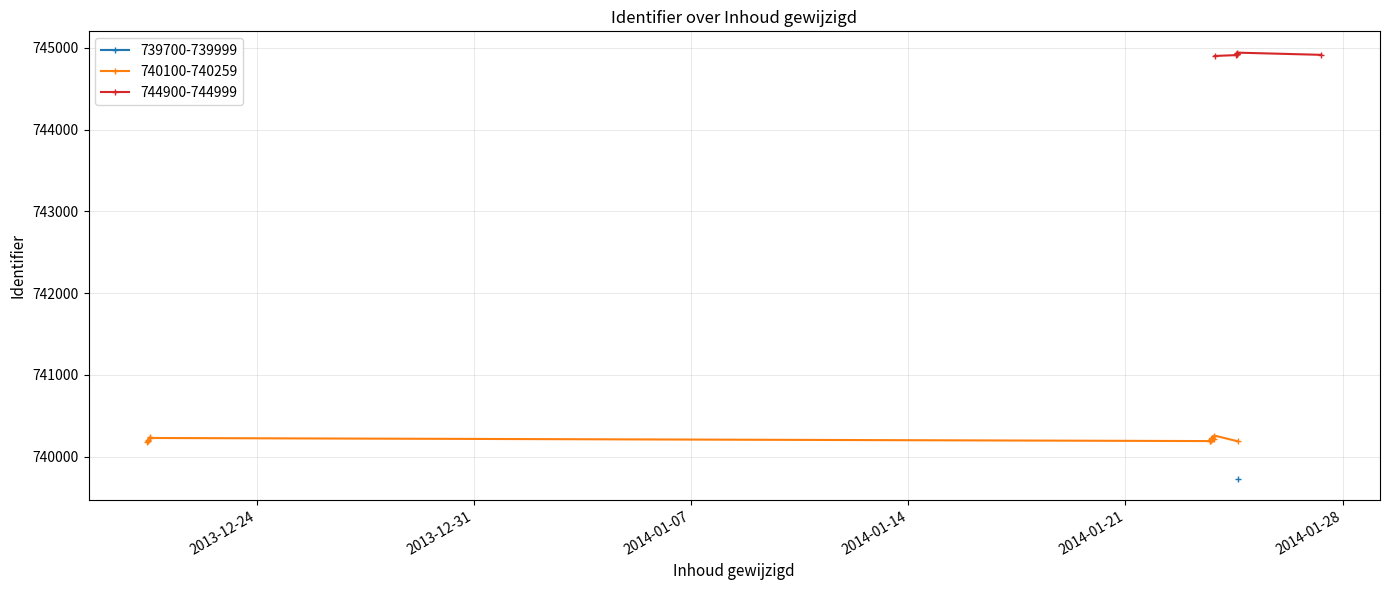

What is the change in value from 2014-01-23 18:02:08 to 2014-01-23 18:45:35?

+13